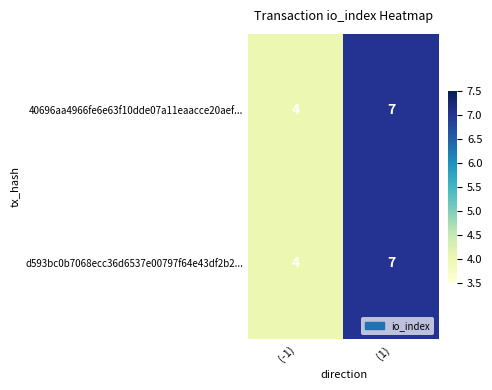

At which label is 40696aa4966fe6e63f10dde07a11eaacce20aef... closest to 5?

(-1)